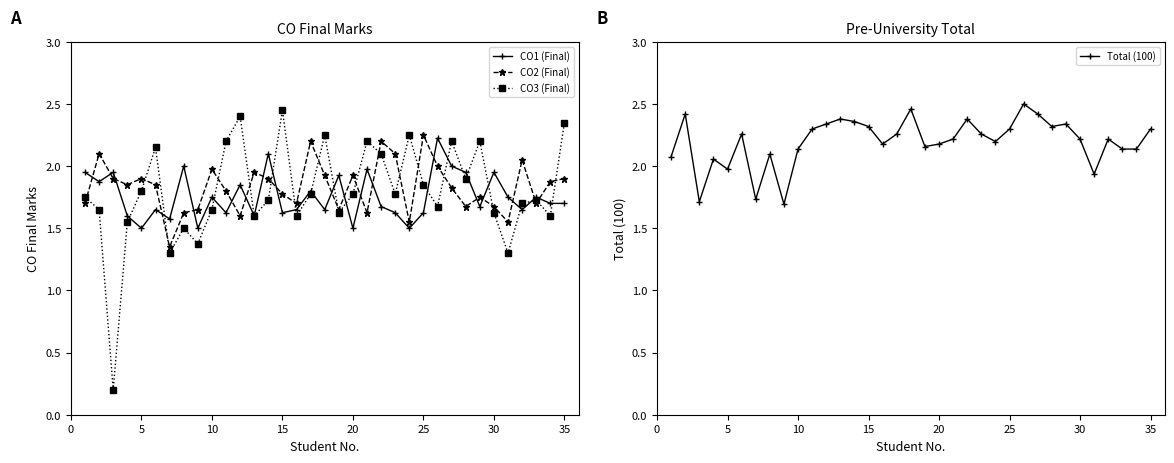

True or false: CO3 (Final) has more than 0 interior local peaks.

True